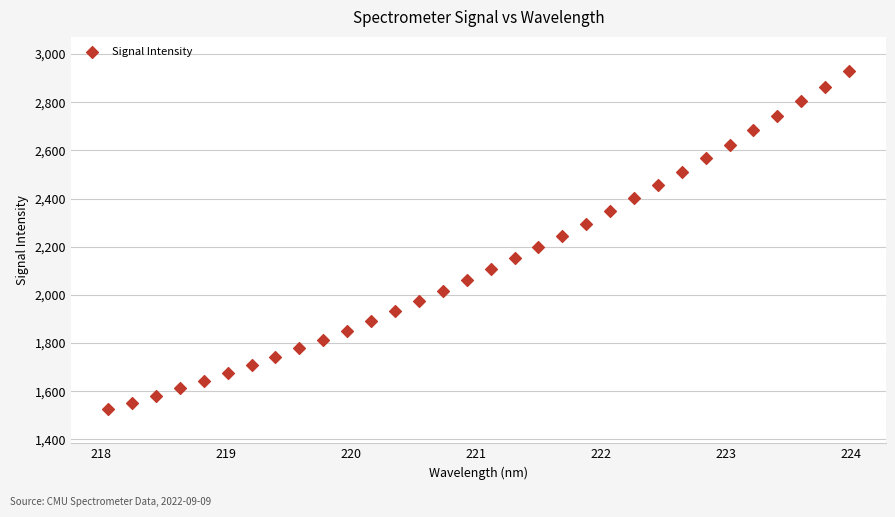

What is the range of Y values (max minus min)?

1406.2